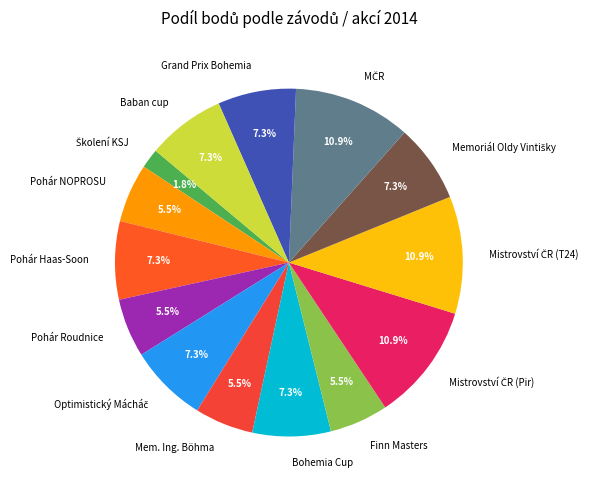

Is it true that Bohemia Cup is 7% of the pie?

True